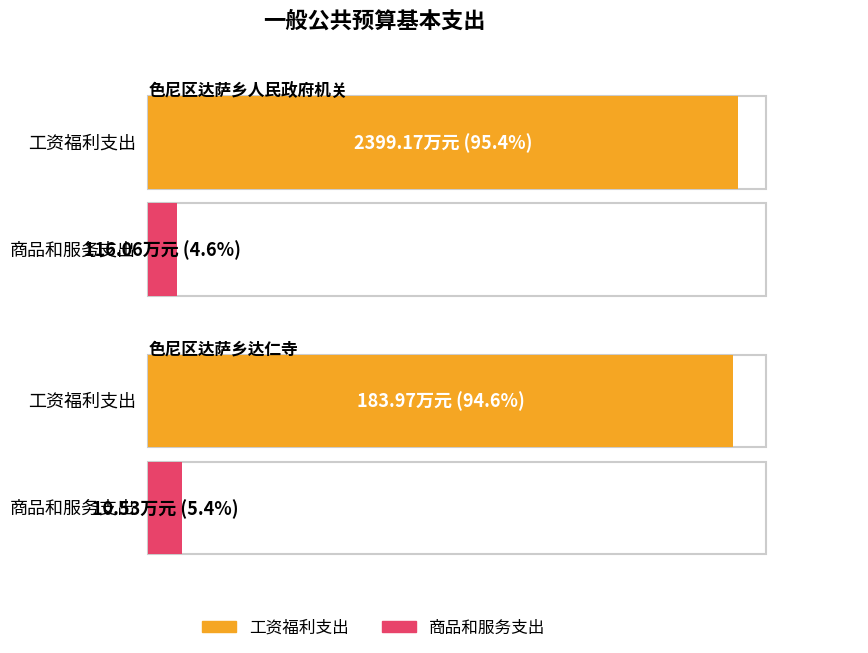

What is the smallest value displayed?

10.5